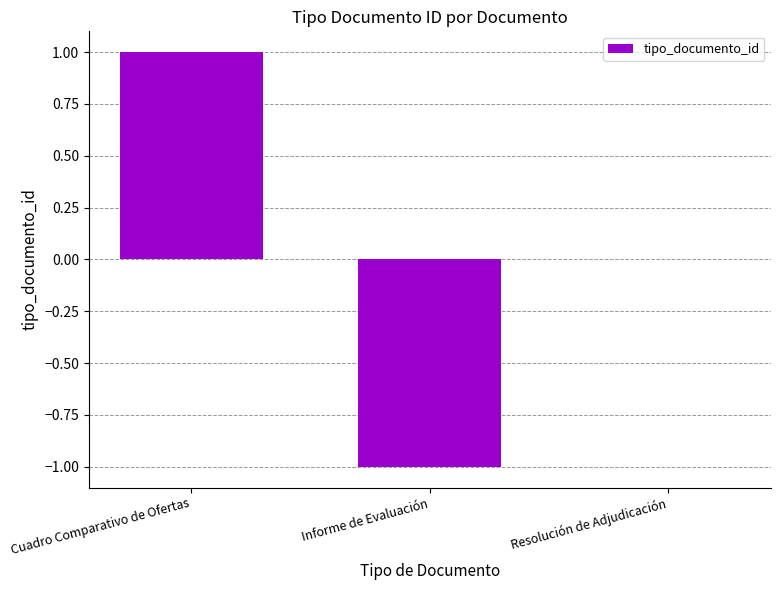

Reading right to left, transcribe all the data shown in this chart.

0	-1	1